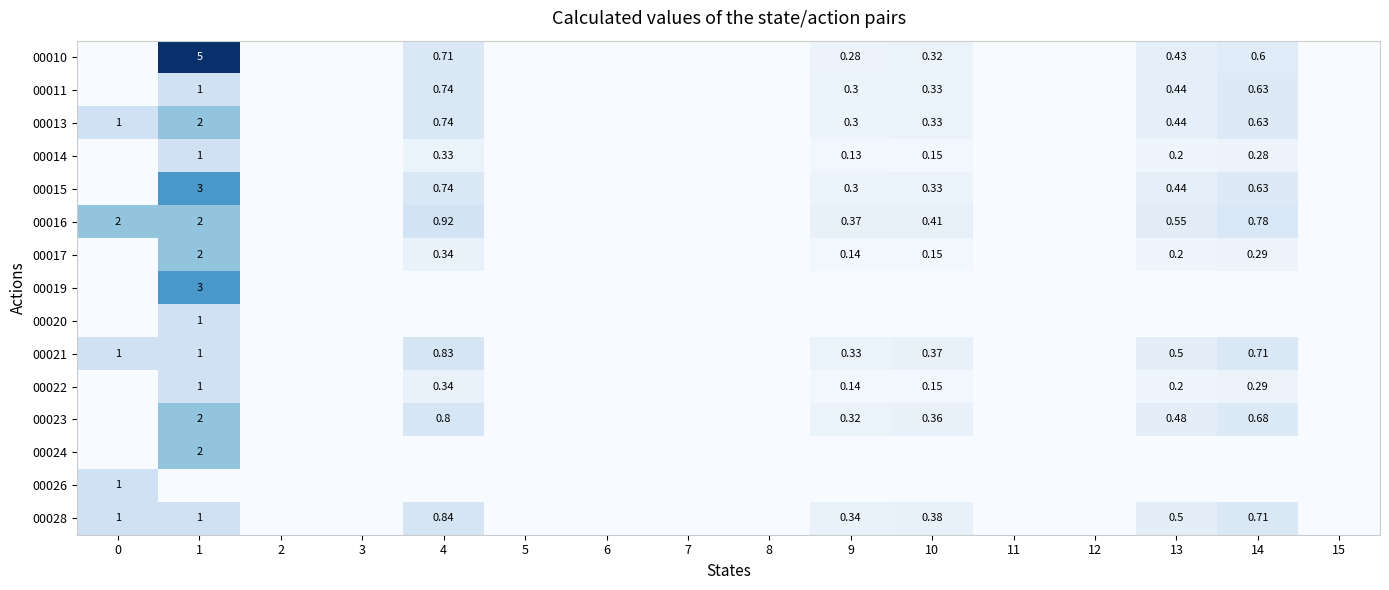

How many positive values does the 00014 series have?

6